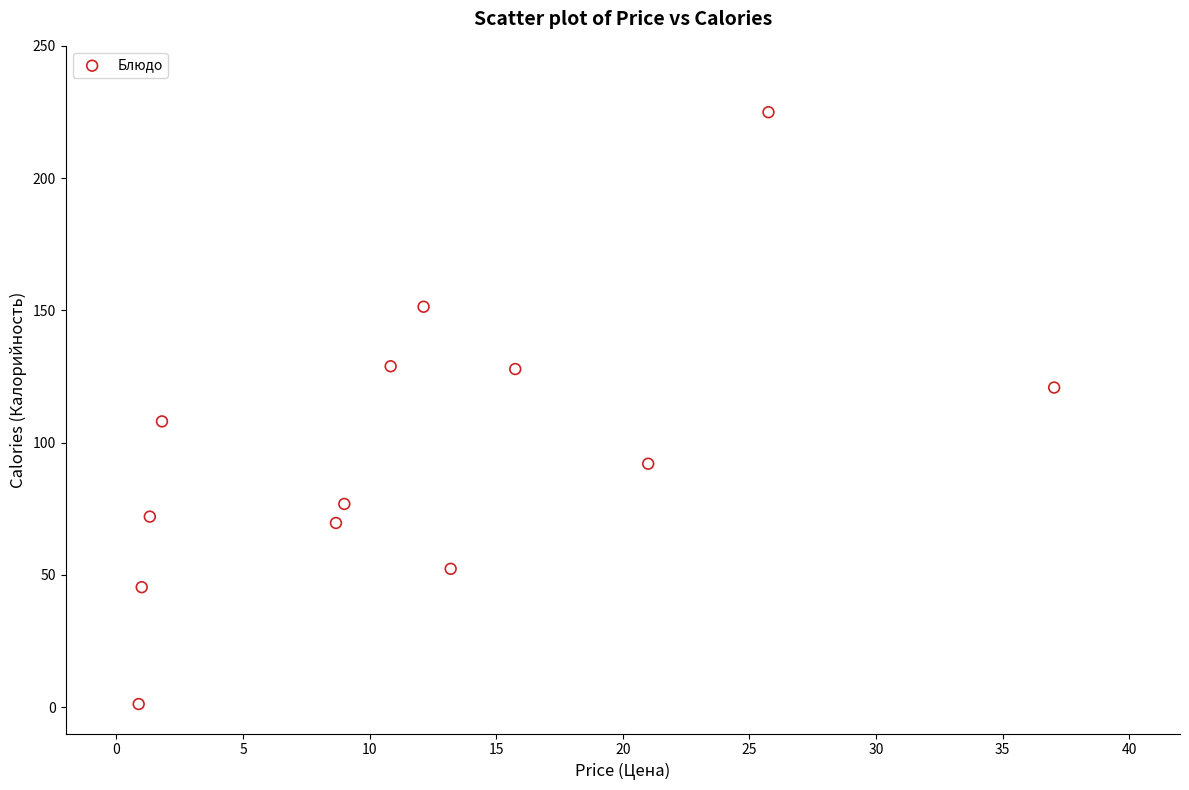

What Y value in the scatter plot is closest to 113?

108.0